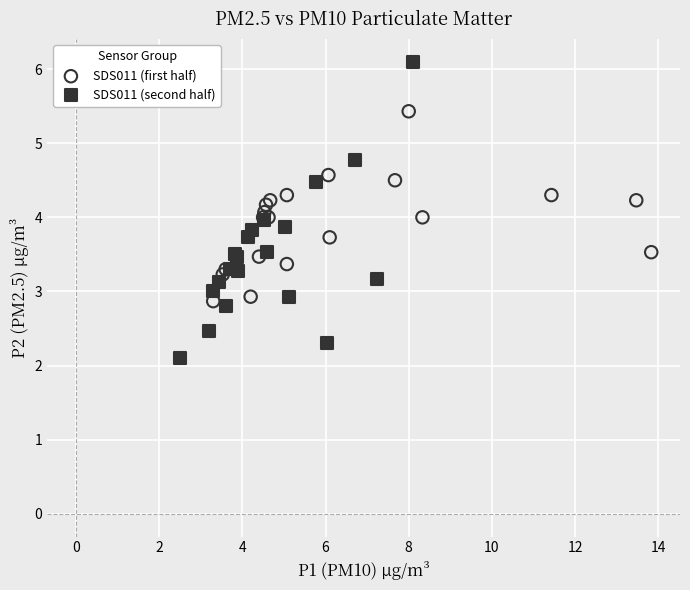

Which series reaches the maximum Y coordinate?

SDS011 (second half)